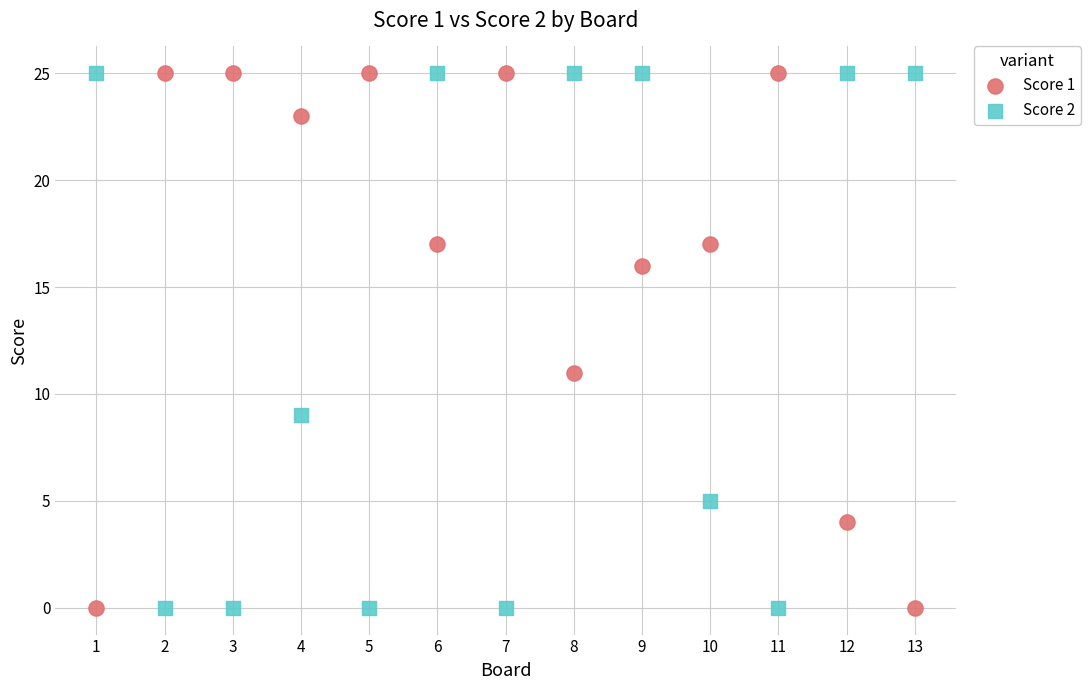

Across all series, what Y value is closest to 12?

11